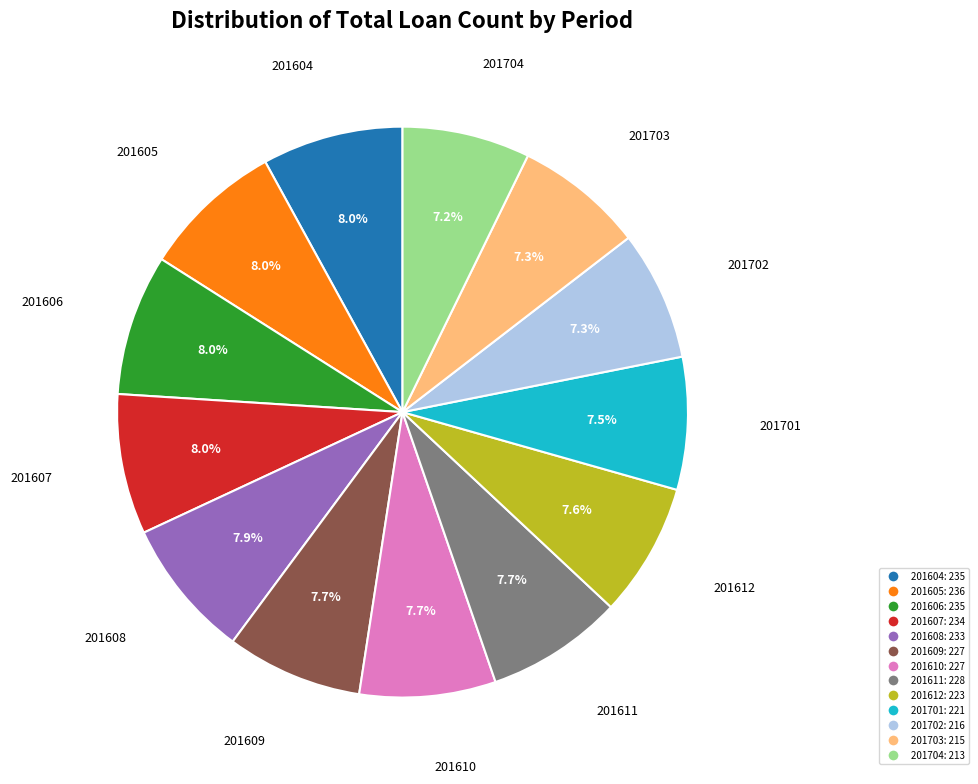

Does 201702 represent more than half of the total?

No